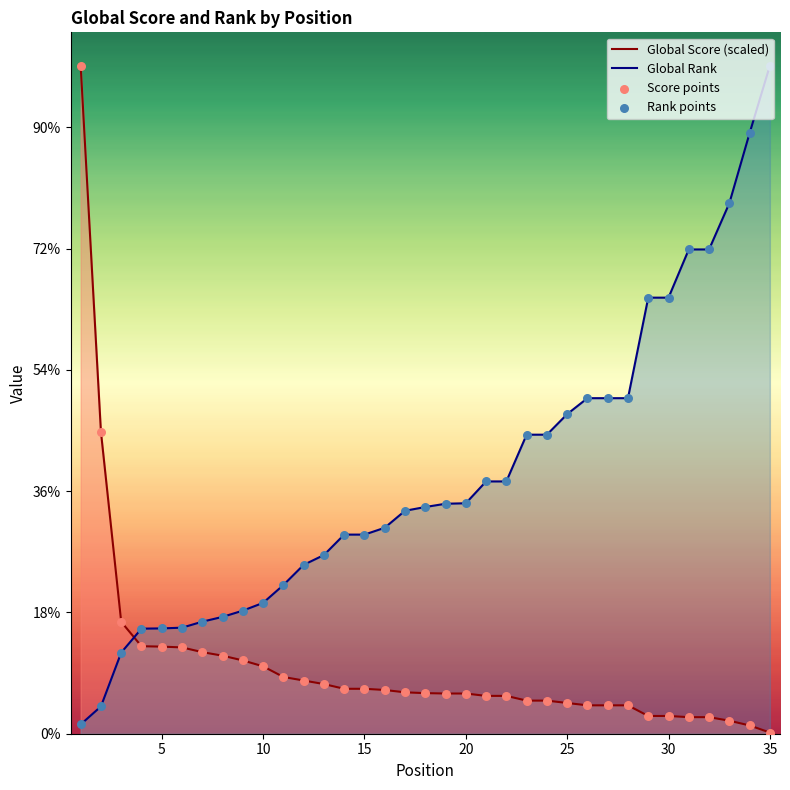

Which series has the largest Y range (max minus min)?

Global Score (scaled)